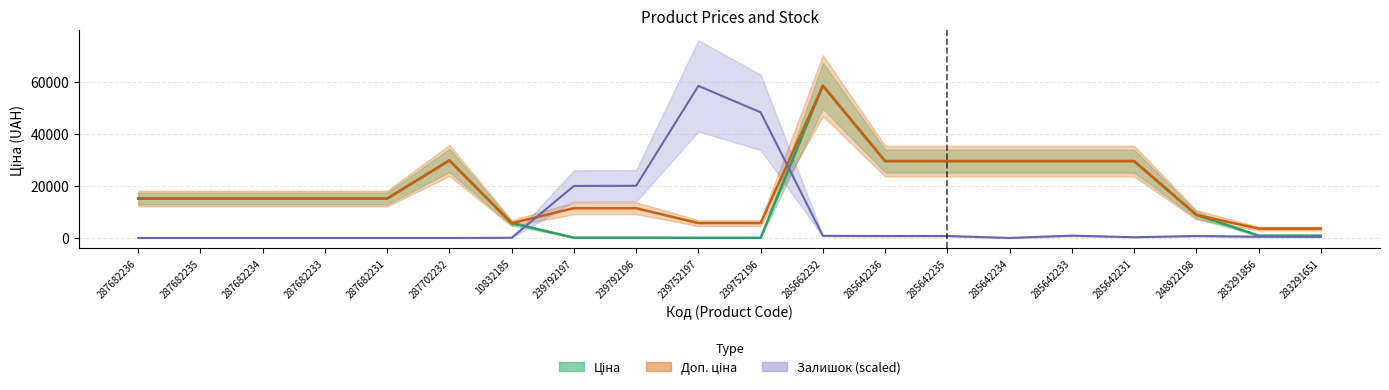

What is the label of the 12th point from the right?

239792196